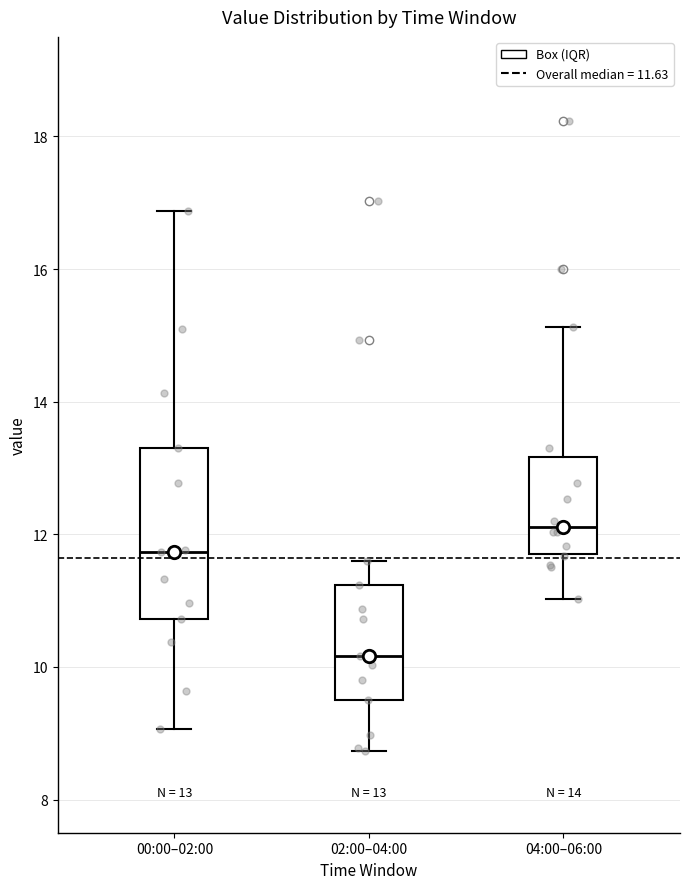

Which box is the tallest, from its lower edge to its upper edge?

00:00–02:00